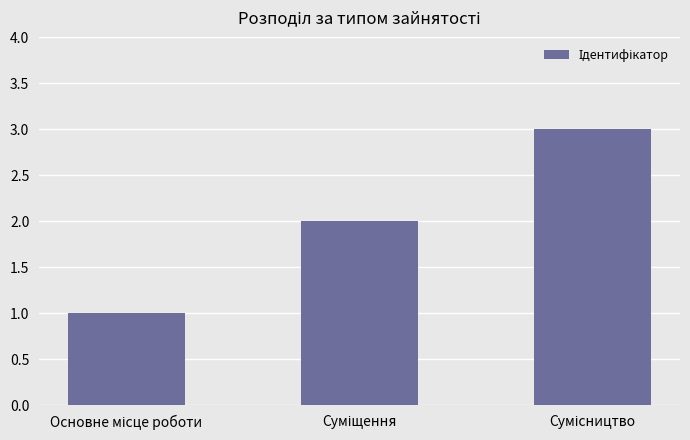

What is the greatest value displayed?

3